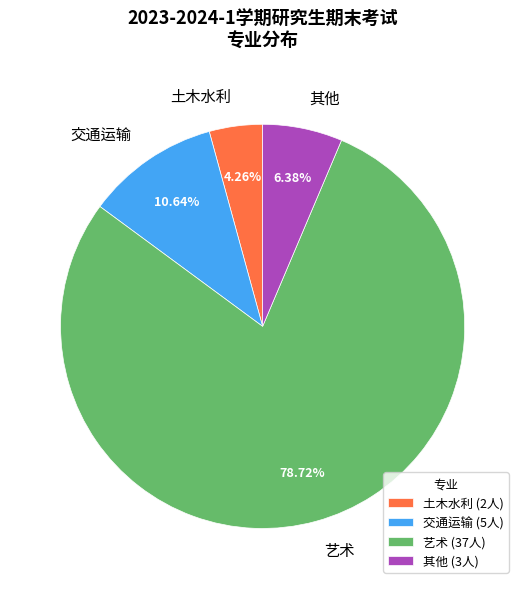

Which slice is the largest?

艺术